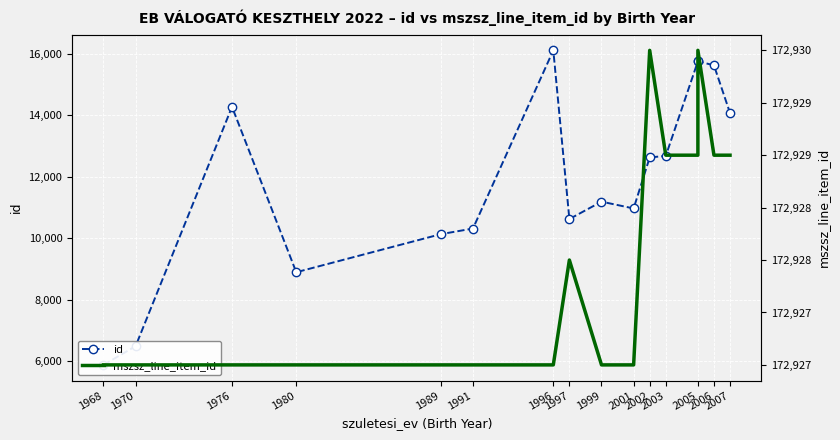

What is the difference between the second highest and second lowest values in the mszsz_line_item_id series?

3